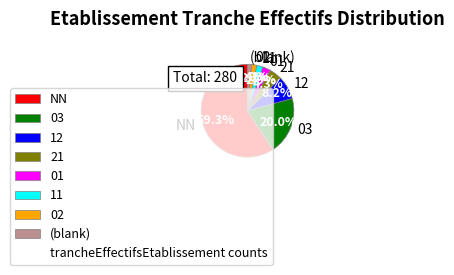

How many segments does this pie chart have?

8